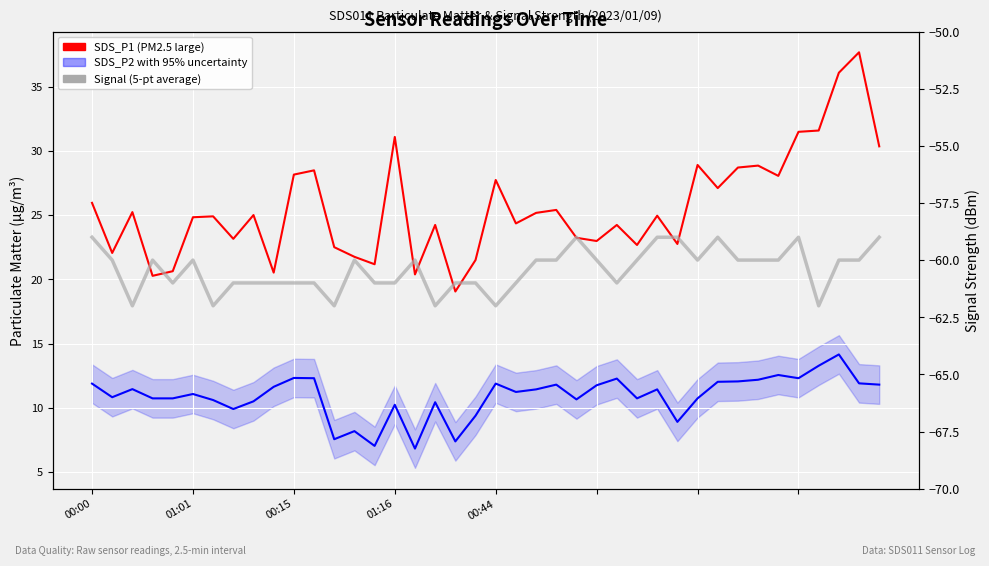

At which label is SDS_P2 (PM2.5 small, µg/m³) with uncertainty closest to 10?

7